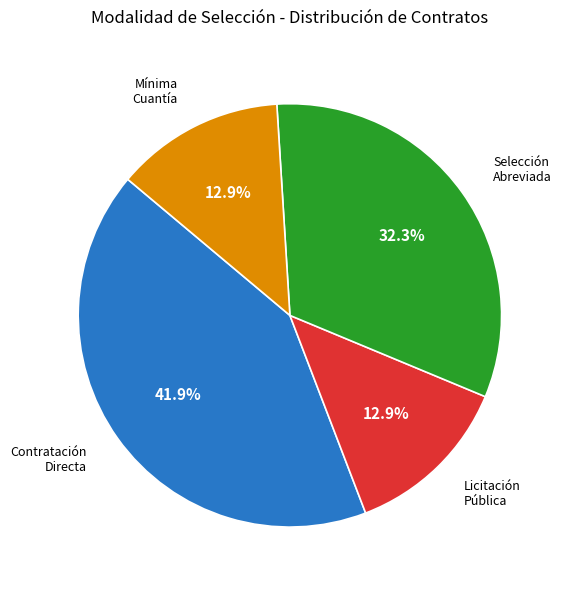

How many slices are in this pie chart?

4